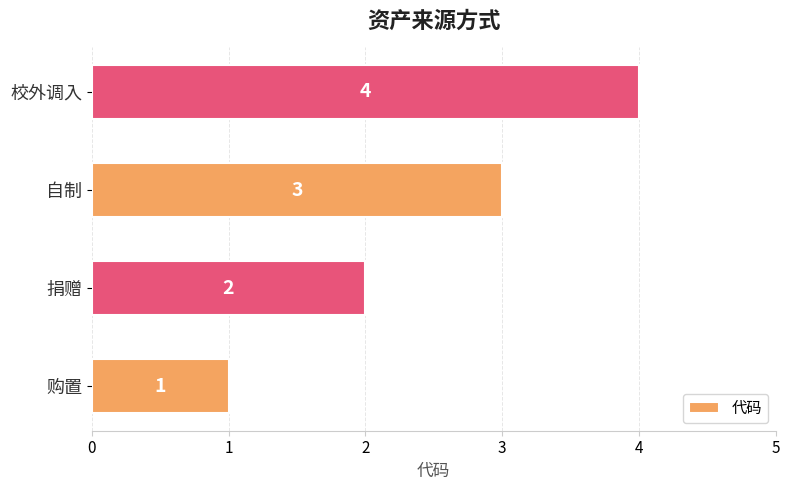

List the labels in order of value, largest first.

校外调入, 自制, 捐赠, 购置